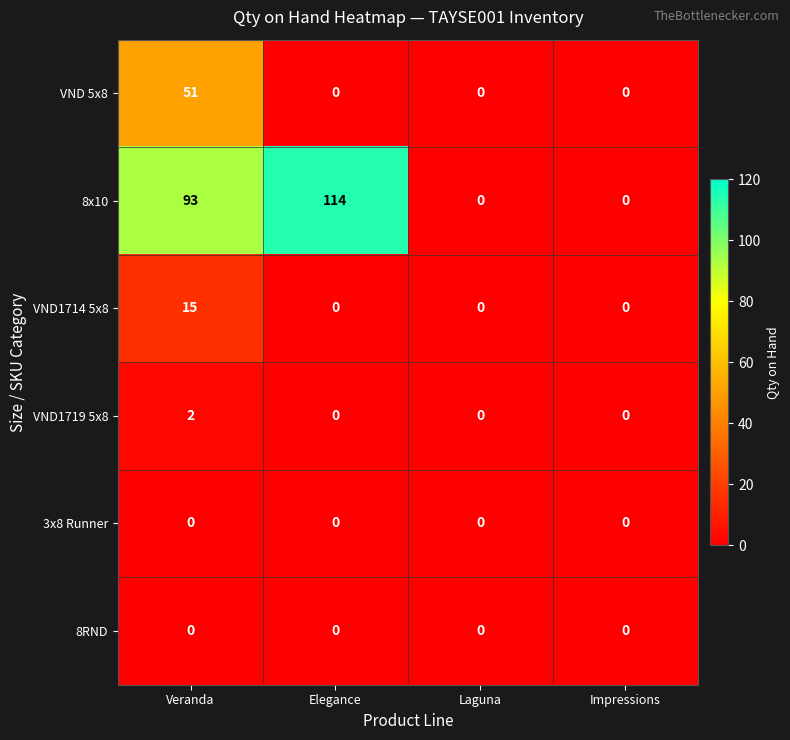

How many VND1714 5x8 values are between 0 and 15?

4